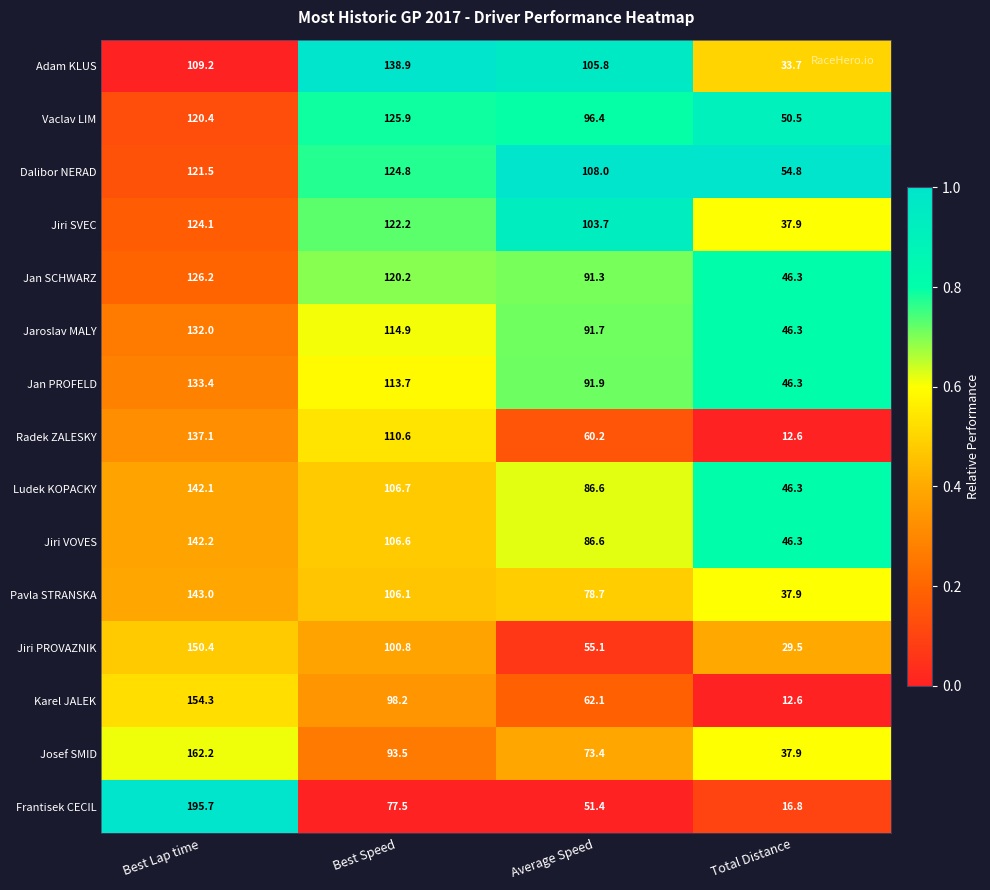

Where is Josef SMID nearest to the value 100?

Best Speed